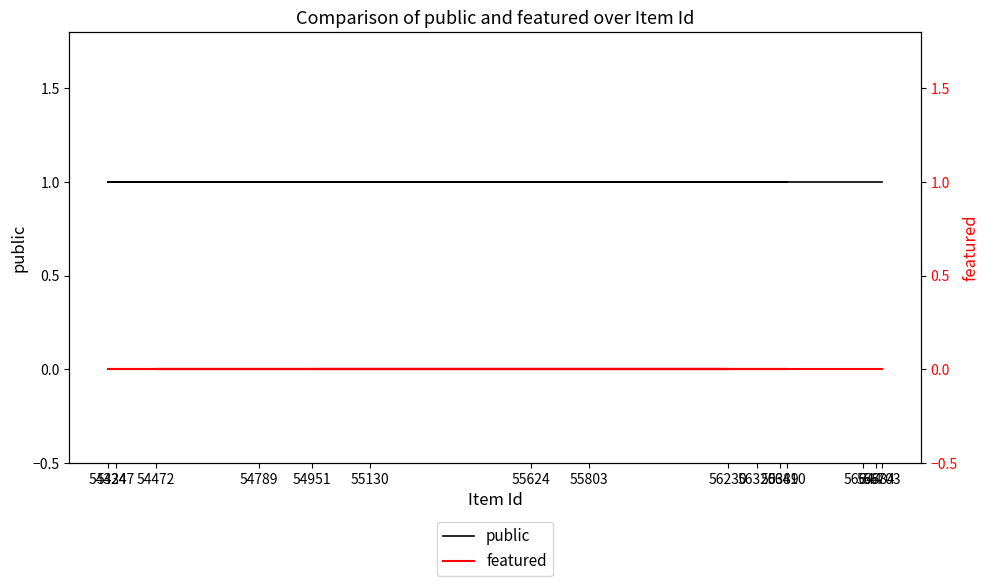

List the series in order of their peak value, lowest first.

featured, public